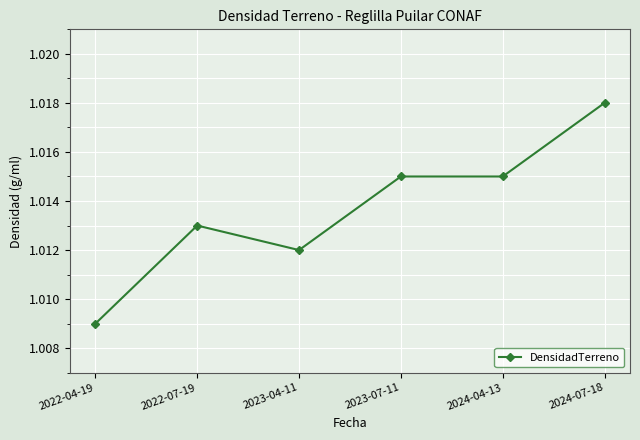

Is it true that the value at 2023-07-11 is 0.4?

False